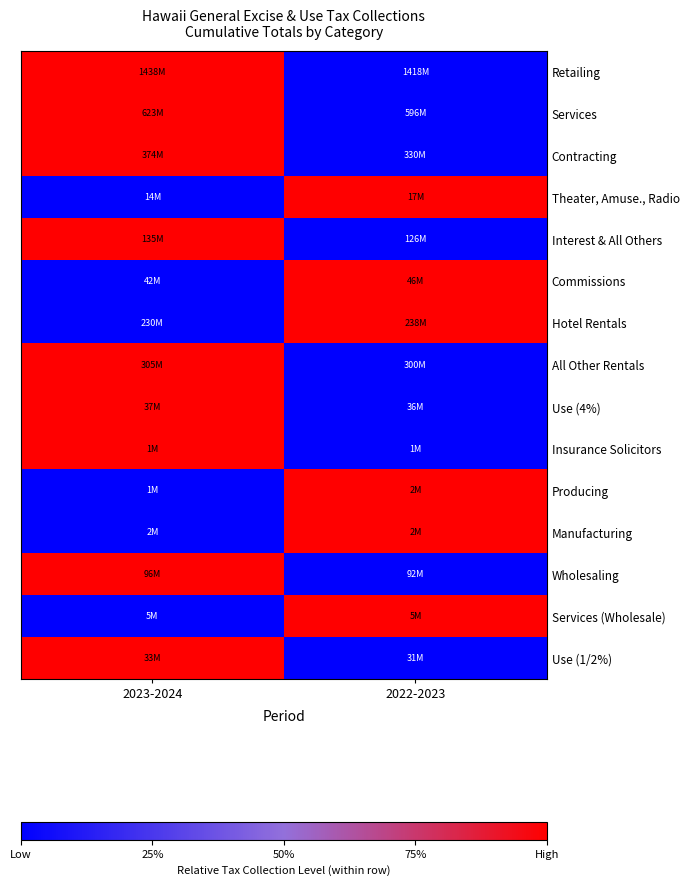

Which series has the largest total across all categories?

Retailing